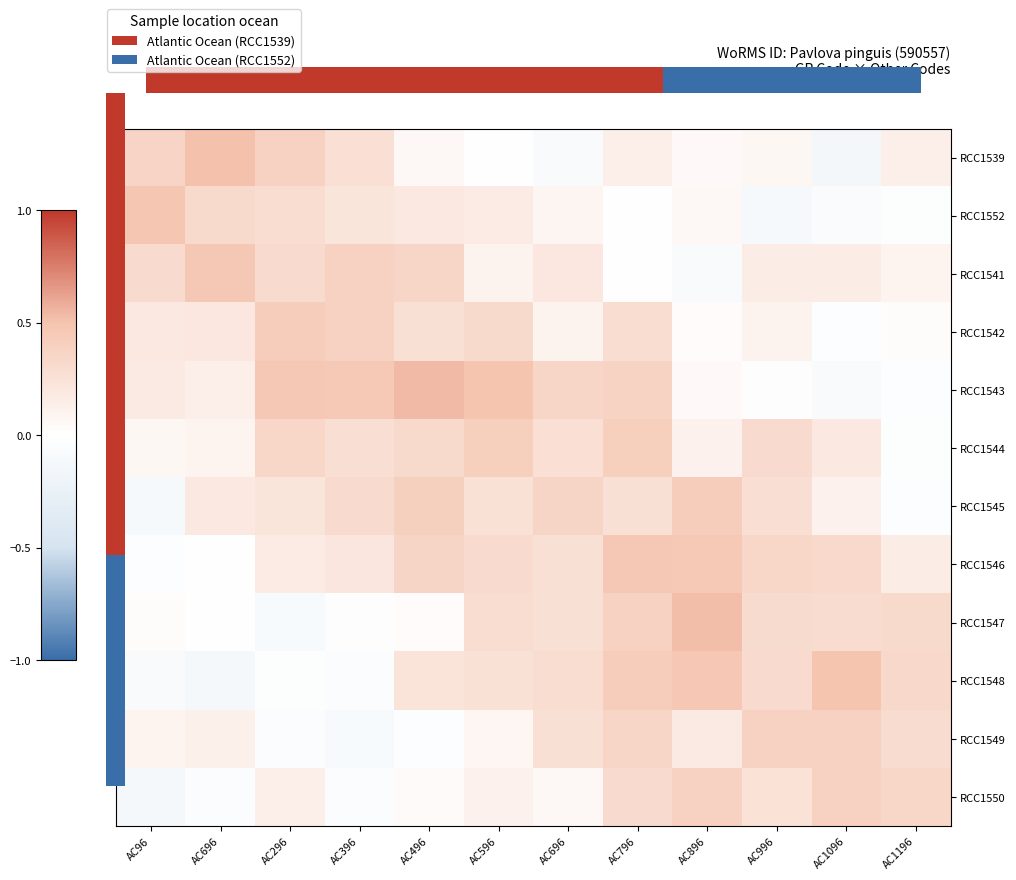

Where does the RCC1546 series first go above 0?

AC696